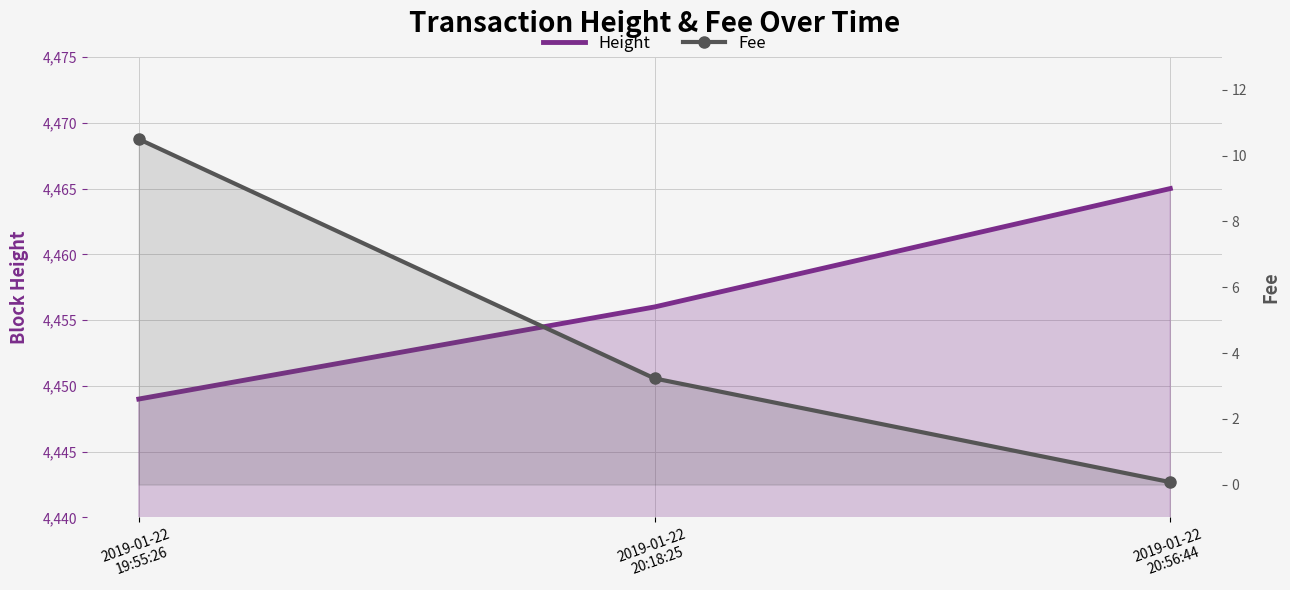

What is the smallest value displayed?

0.1